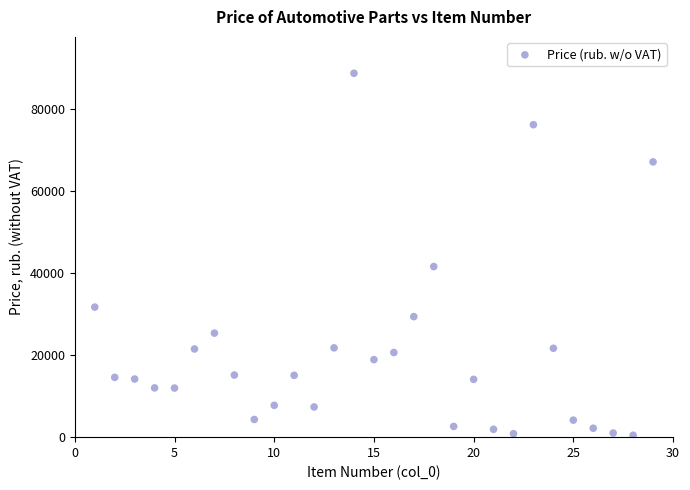

What is the range of X values (max minus min)?

28.0